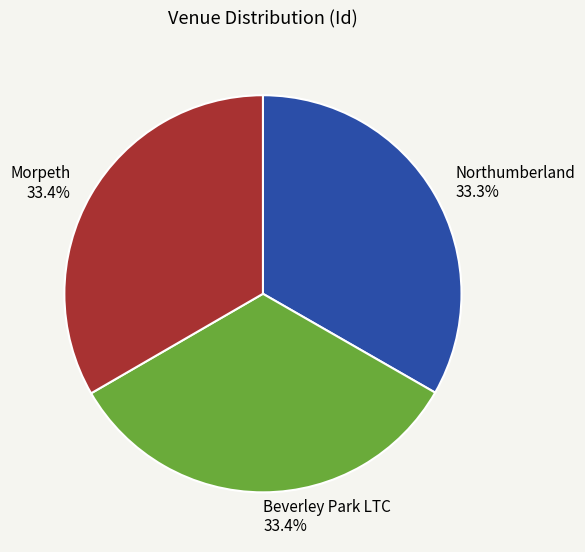

To the nearest percent, what is the combined percentage of Northumberland and Beverley Park LTC?

67%